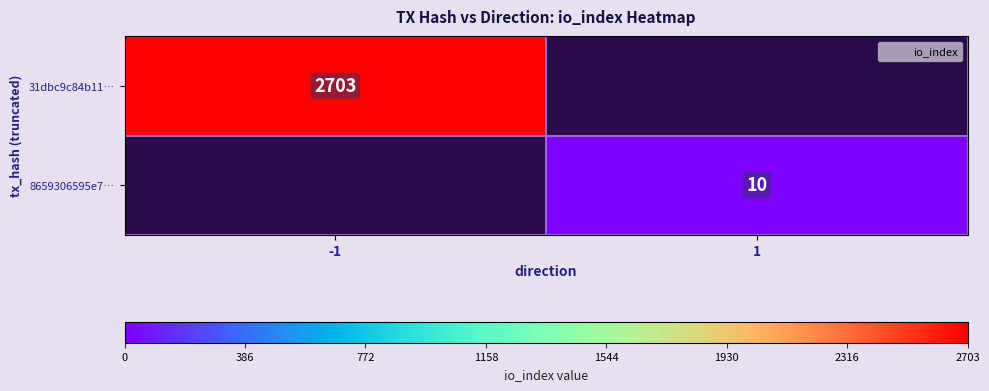

Where is 31dbc9c84b11… nearest to the value 2703?

-1